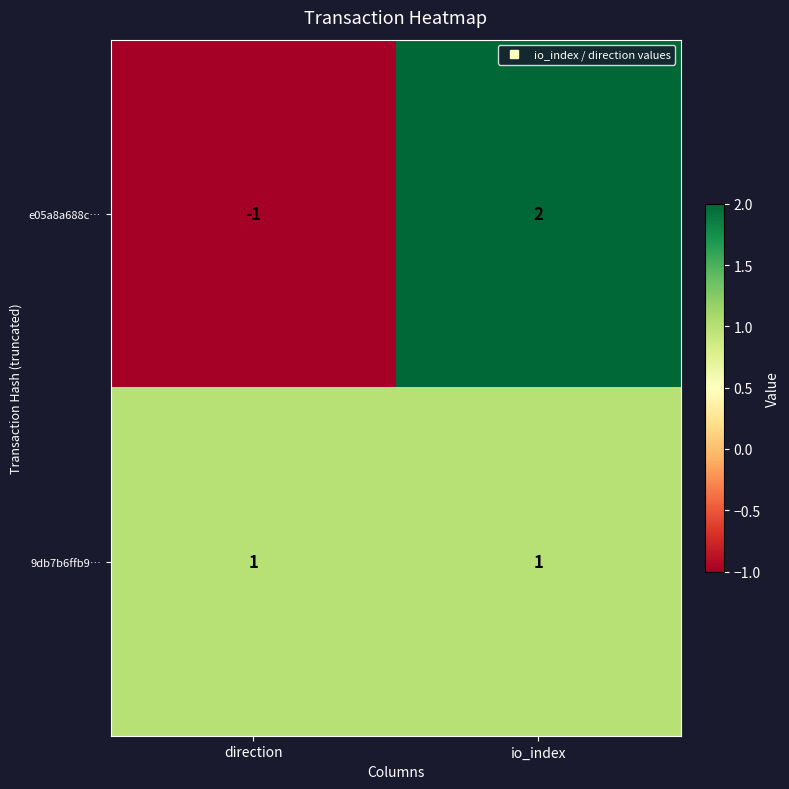

How many series are shown in this chart?

2